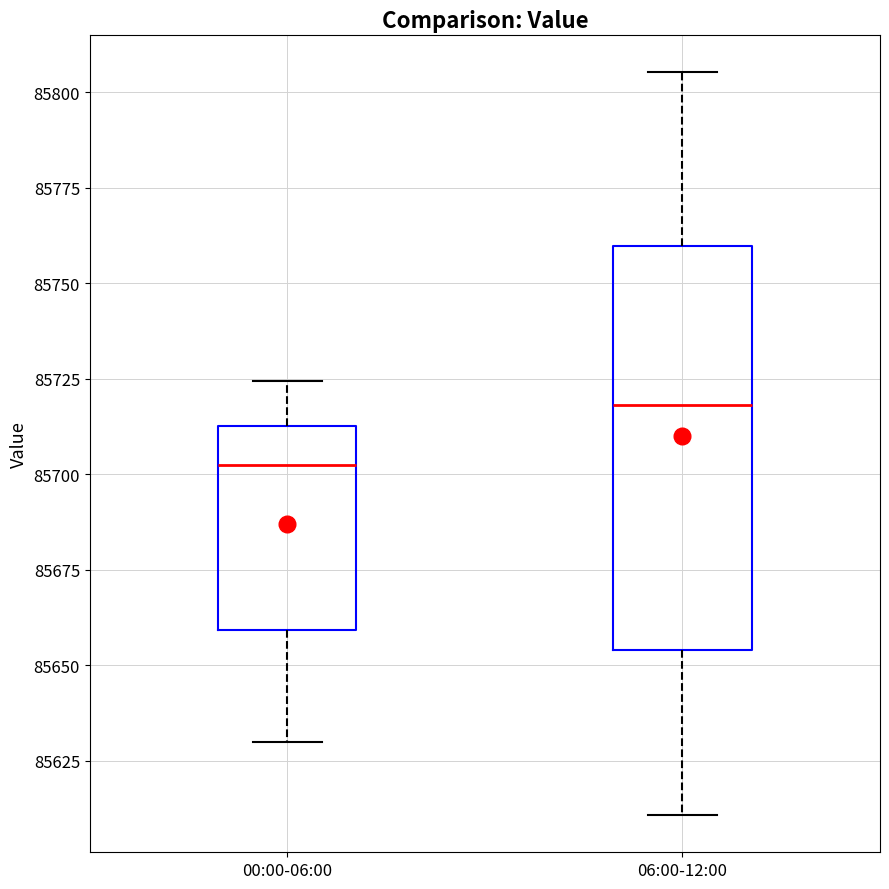

Which box is the tallest, from its lower edge to its upper edge?

06:00-12:00